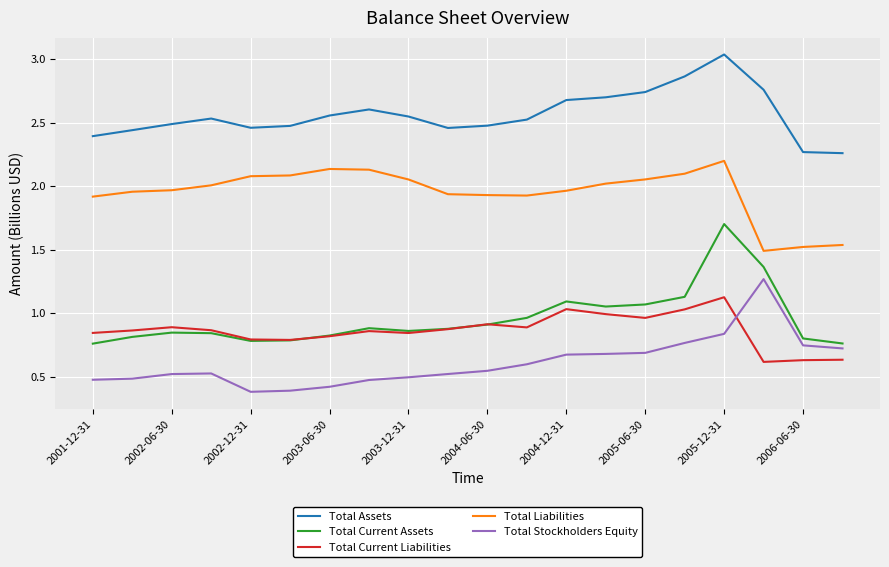

What is the highest value of the Total Liabilities series?

2.2